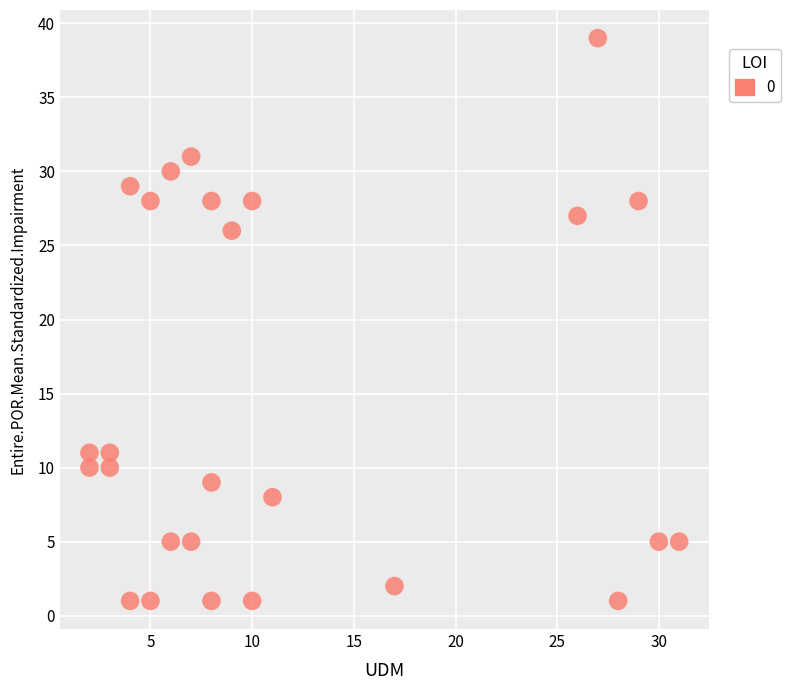

What Y value in the scatter plot is closest to 20?

26